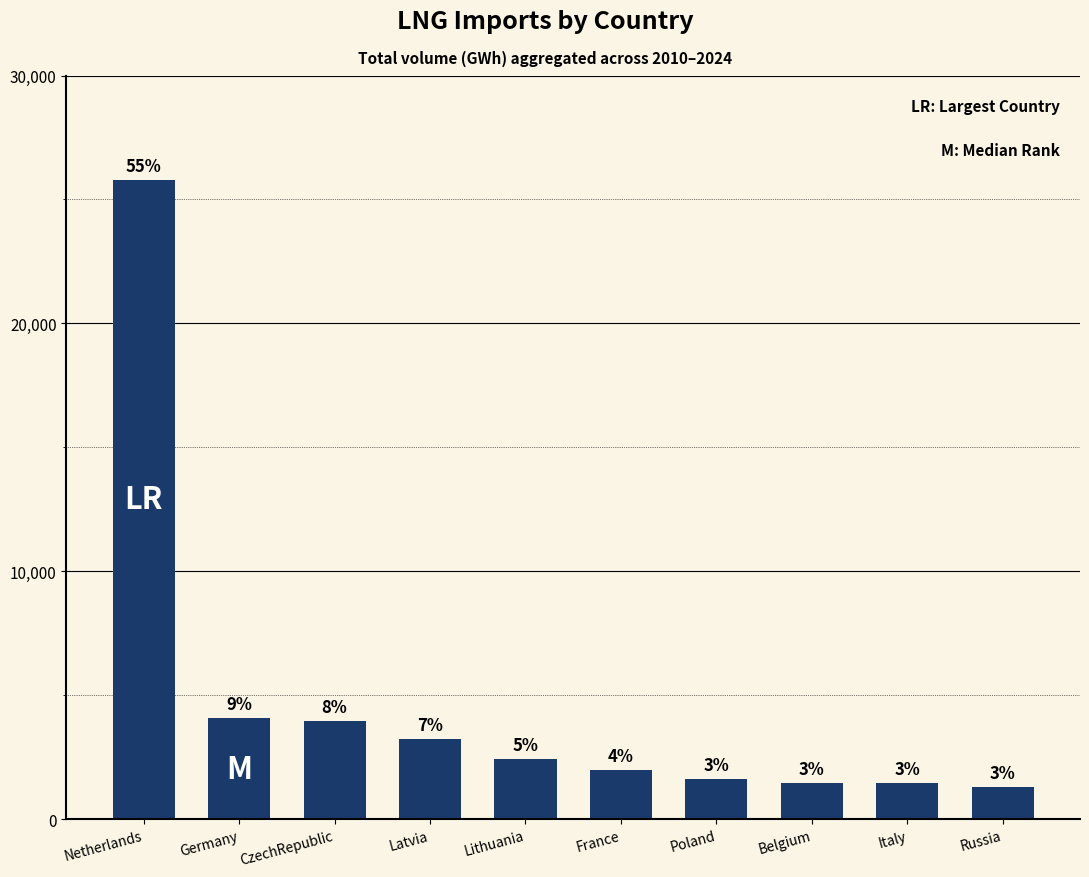

At which label does the data first exceed 2410?

Netherlands